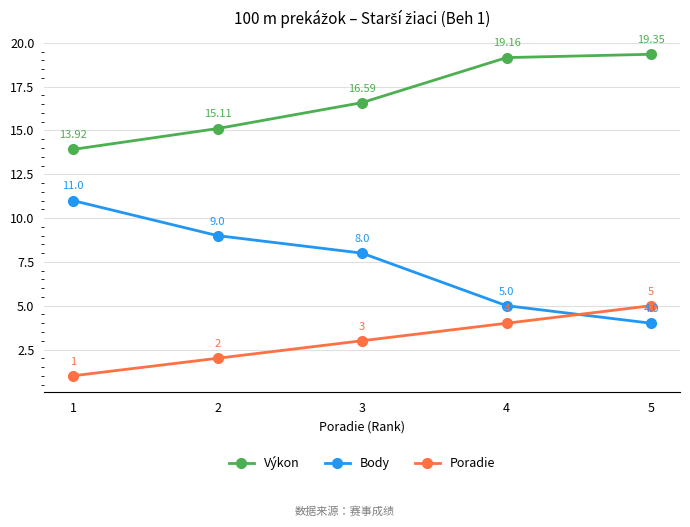

How many times do Body and Poradie cross each other?

1